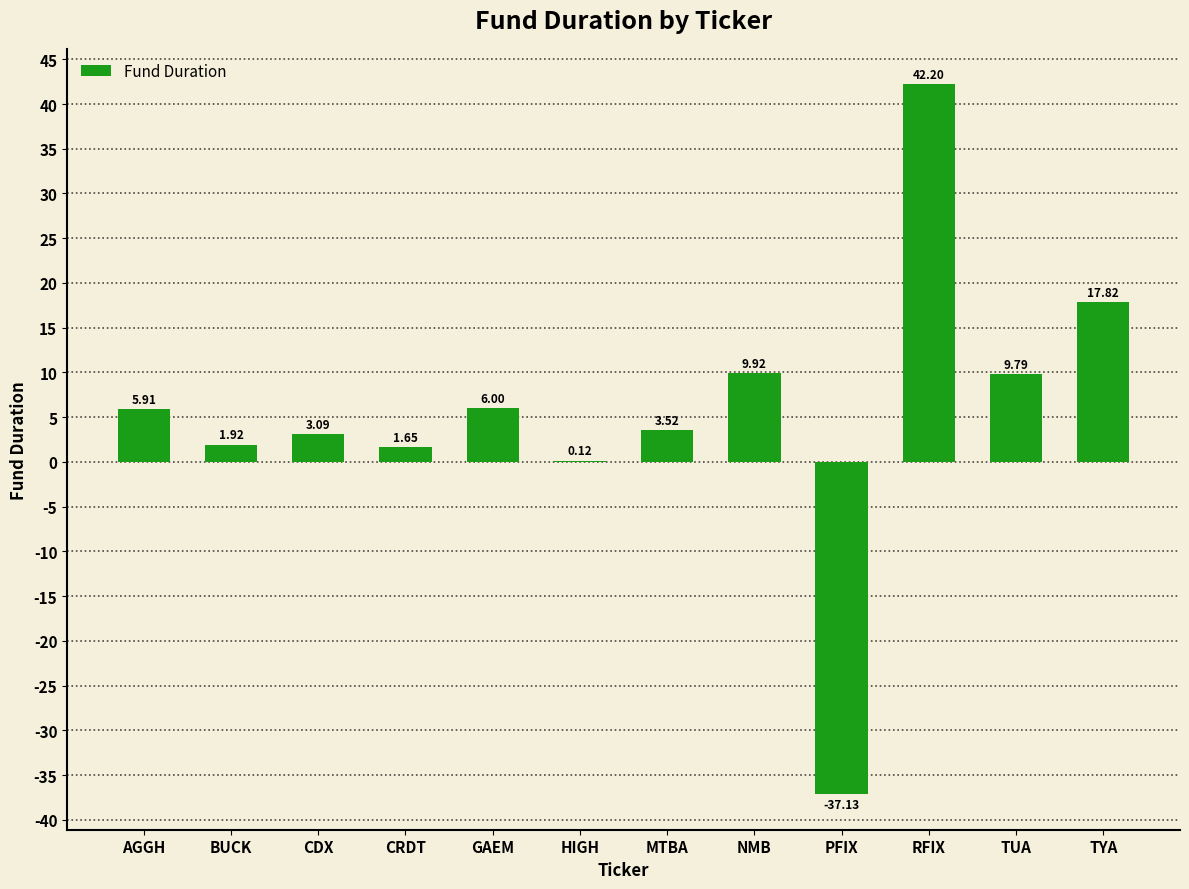

At which label does the data first exceed 5?

AGGH